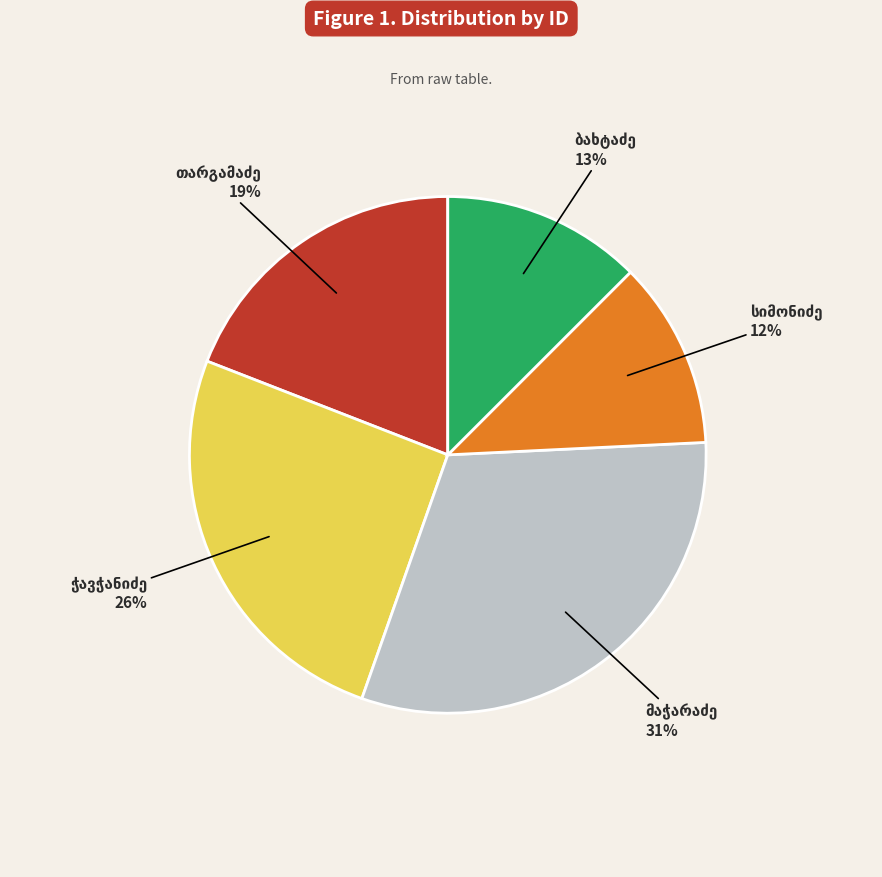

To the nearest percent, what is the average slice percentage?

20%